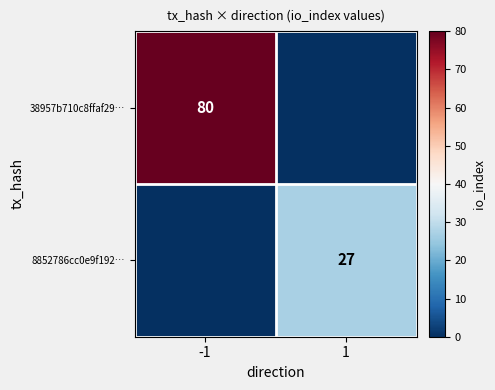

The value of 38957b710c8ffaf29… at -1 is 80. True or false?

True